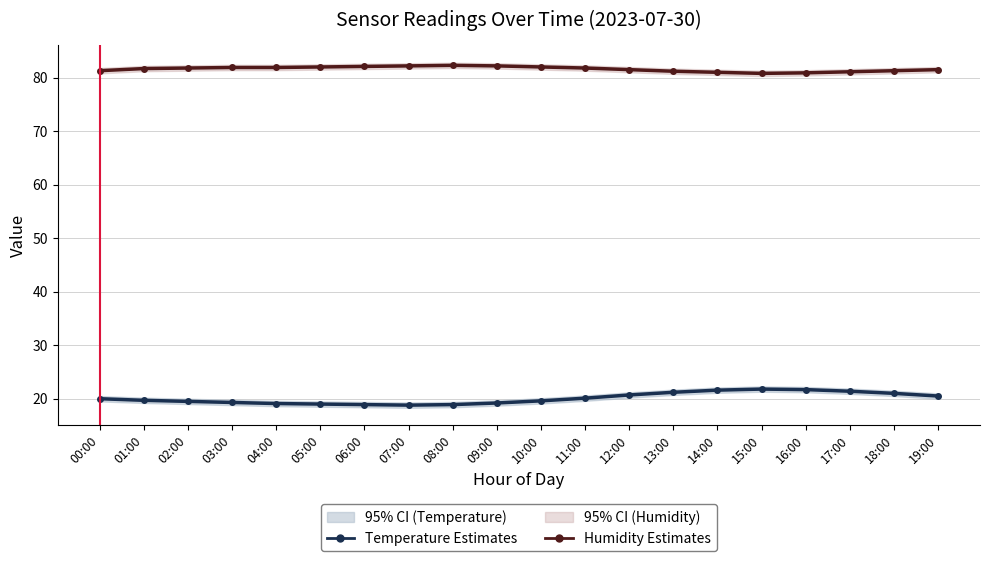

What is the spread (max minus min) of values at 06:00?

63.2